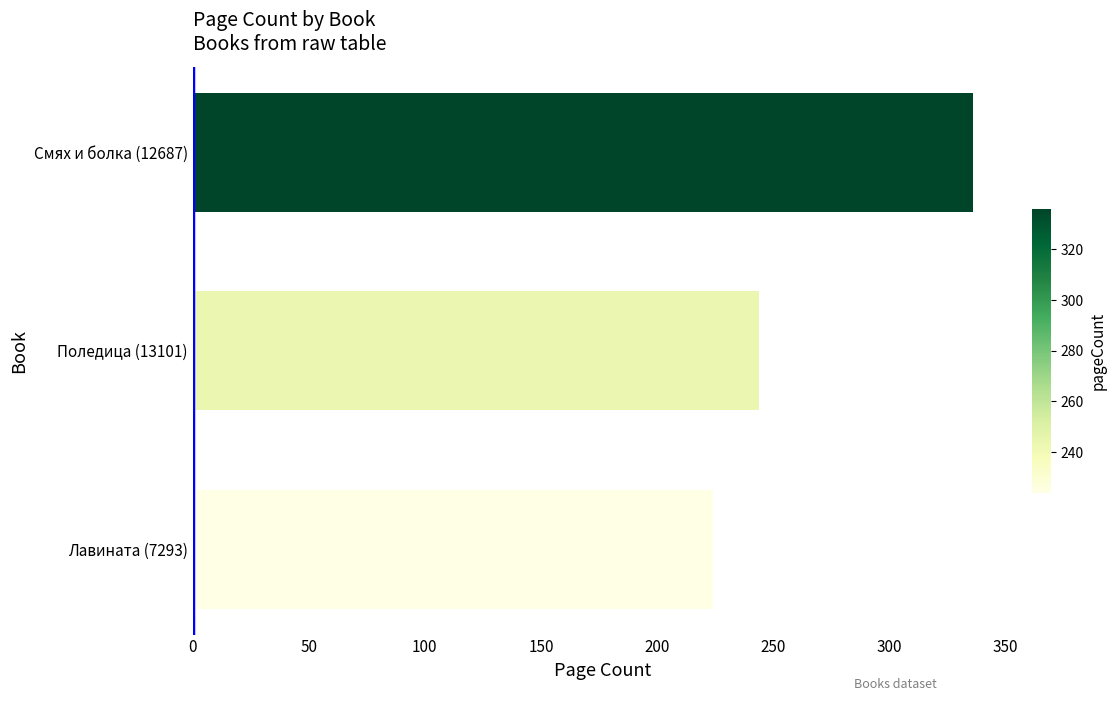

Reading bottom to top, what are all the values shown in this chart?

224	244	336